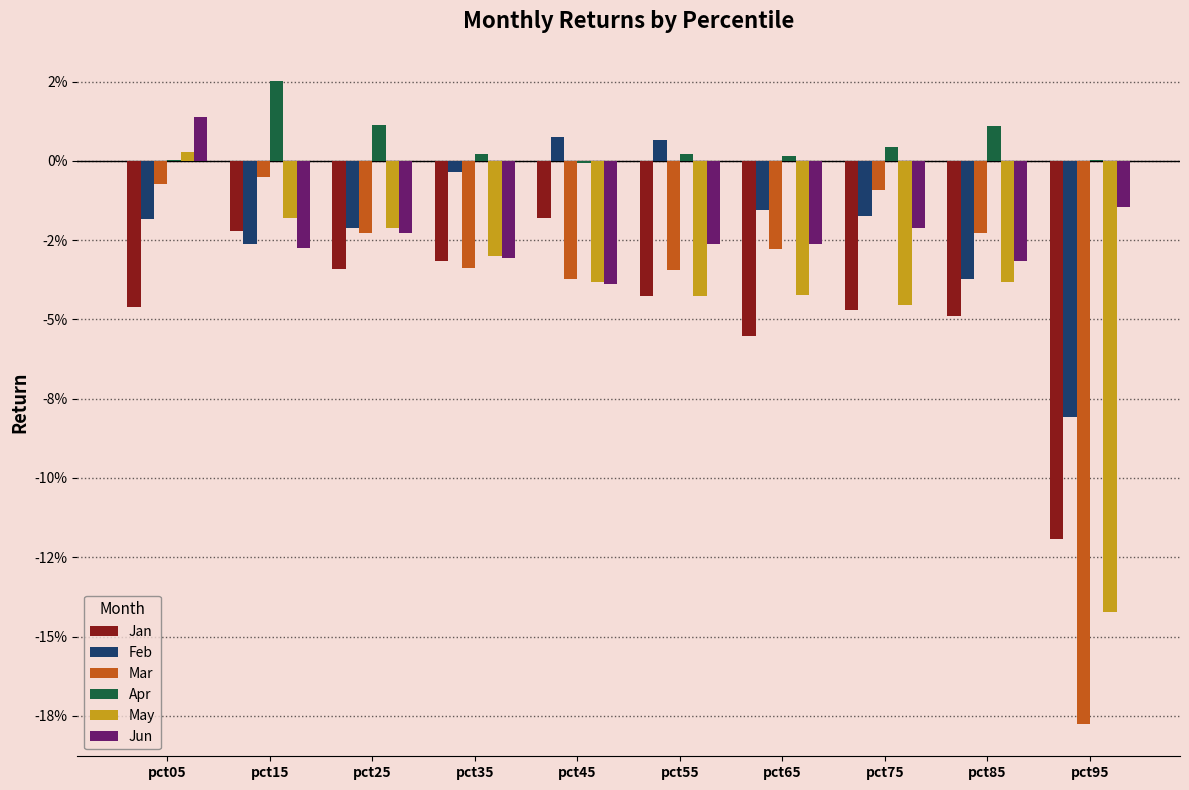

What are all the series names shown in the legend?

Jan, Feb, Mar, Apr, May, Jun